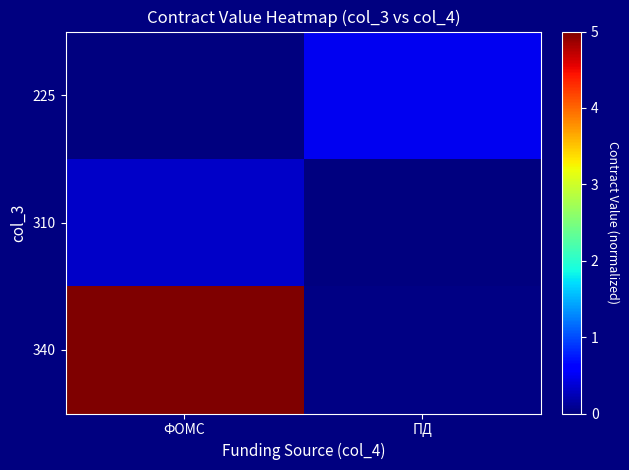

Reading left to right, list all the values displayed in this chart.

225: ФОМС=0.0	ПД=0.5
310: ФОМС=0.3	ПД=0.0
340: ФОМС=5.0	ПД=0.0